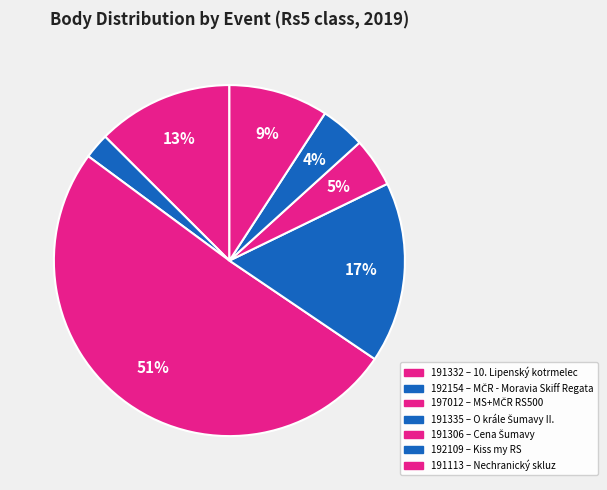

Rank the categories by value from highest to lowest.

197012, 191335, 191332, 191113, 191306, 192109, 192154